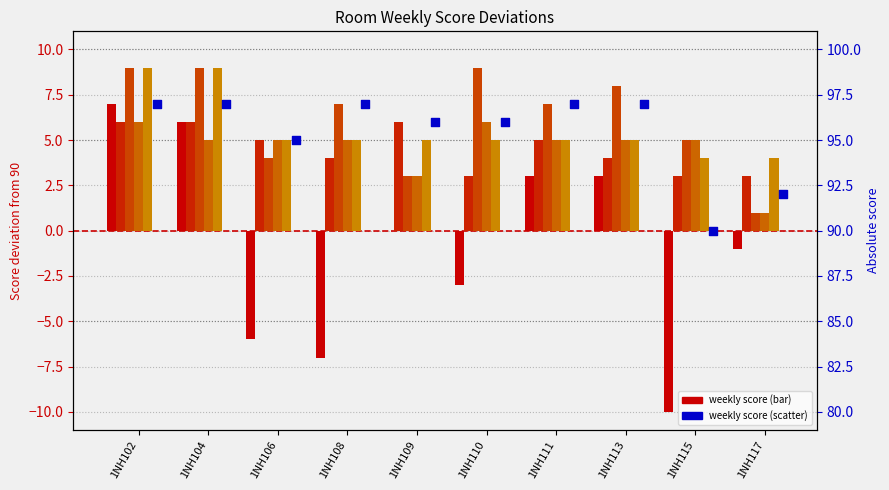

Is the value of Week score (col_12) at 1NH102 greater than the value of Week score (col_15) at 1NH115?

Yes